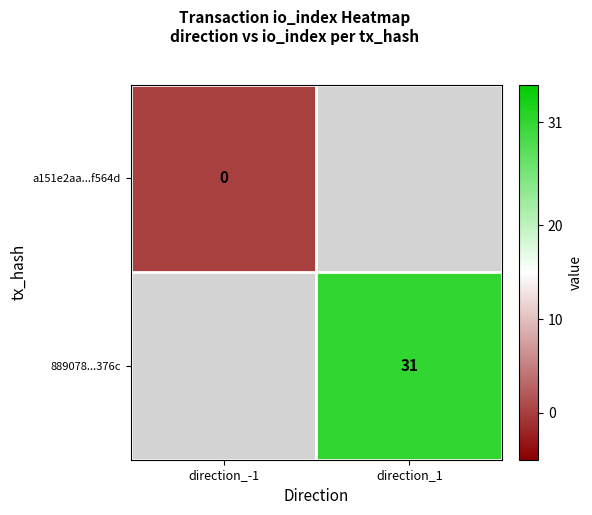

Which has a higher value, direction_-1 or direction_1?

direction_1